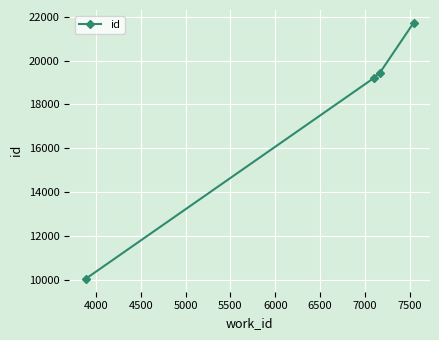

Reading left to right, transcribe all the data shown in this chart.

10057	19196	19449	21718